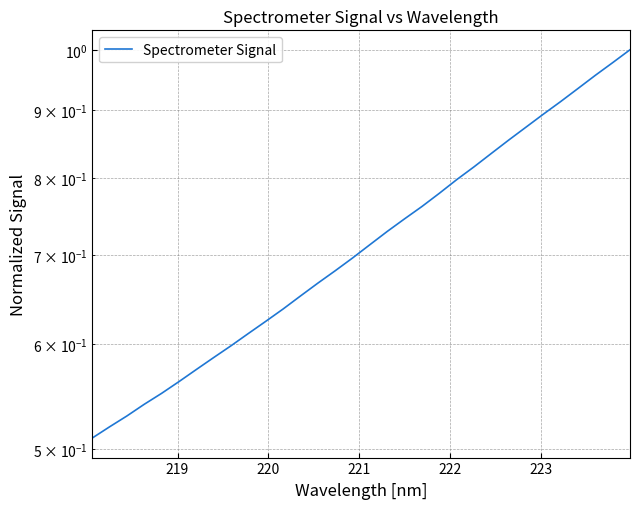

True or false: the data has more than 1 interior local peaks.

False